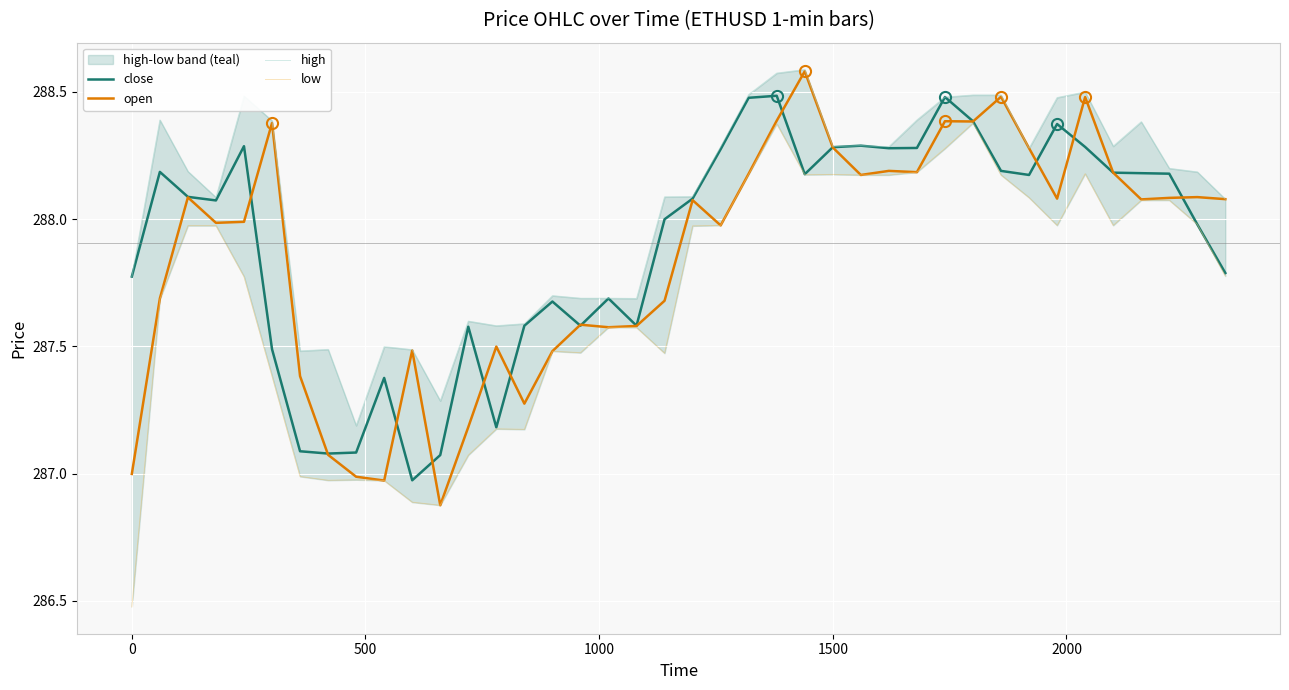

True or false: open and high cross at least once.

False